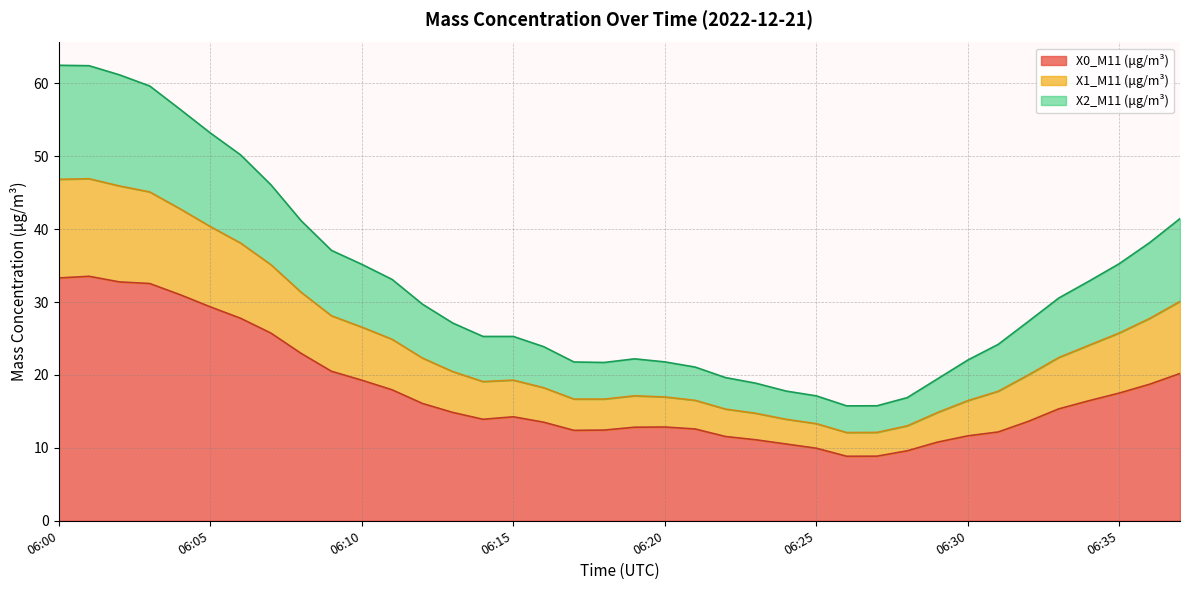

The value of X0_M11 (μg/m³) at 06:37 is 20.2. True or false?

True